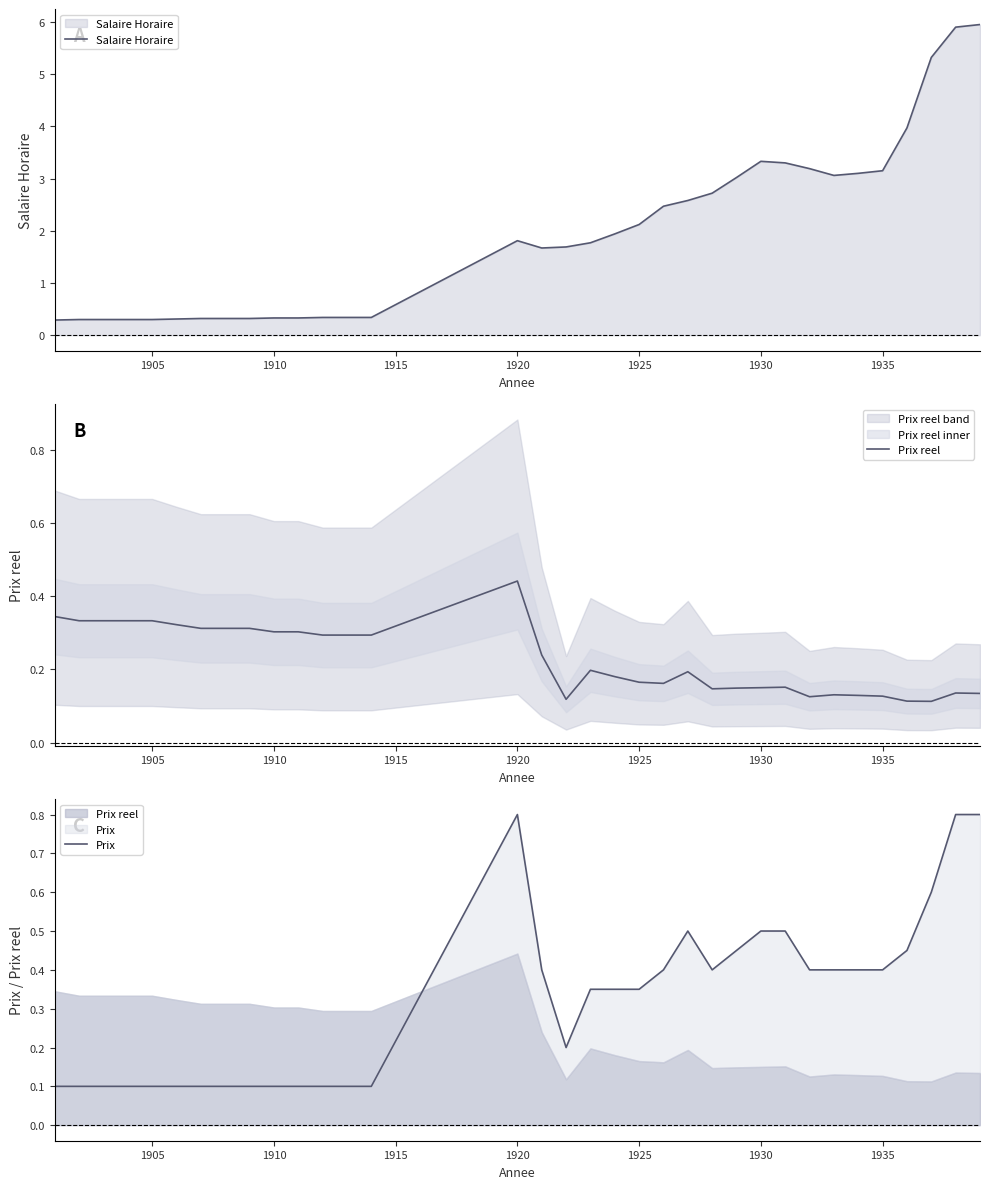

Which series has the largest range (max minus min)?

Salaire Horaire